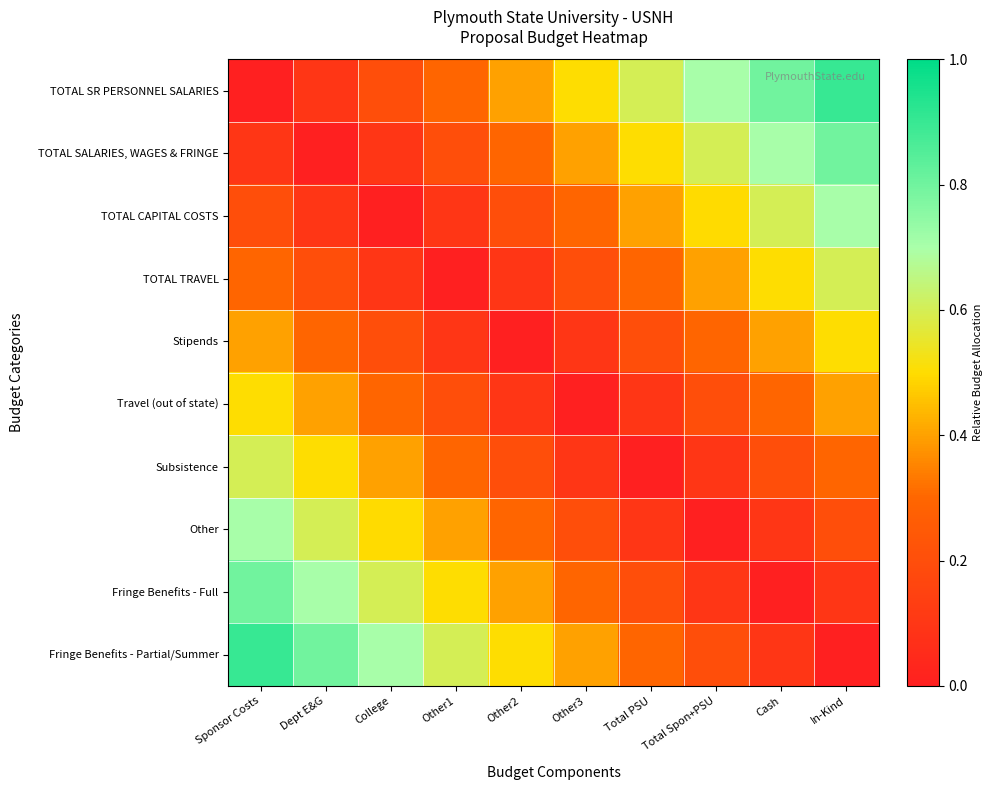

At which category does the chart reach its peak across all series?

In-Kind